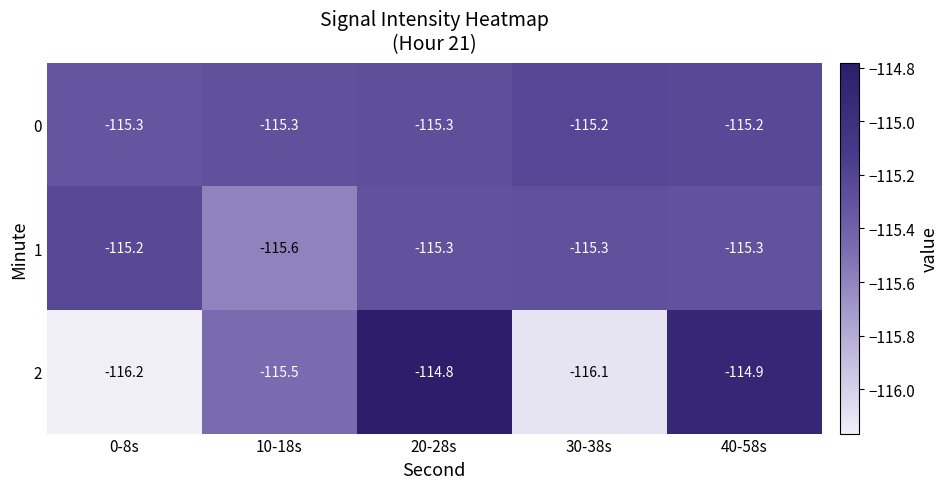

List the labels in order of 2 value, largest first.

20-28s, 40-58s, 10-18s, 30-38s, 0-8s